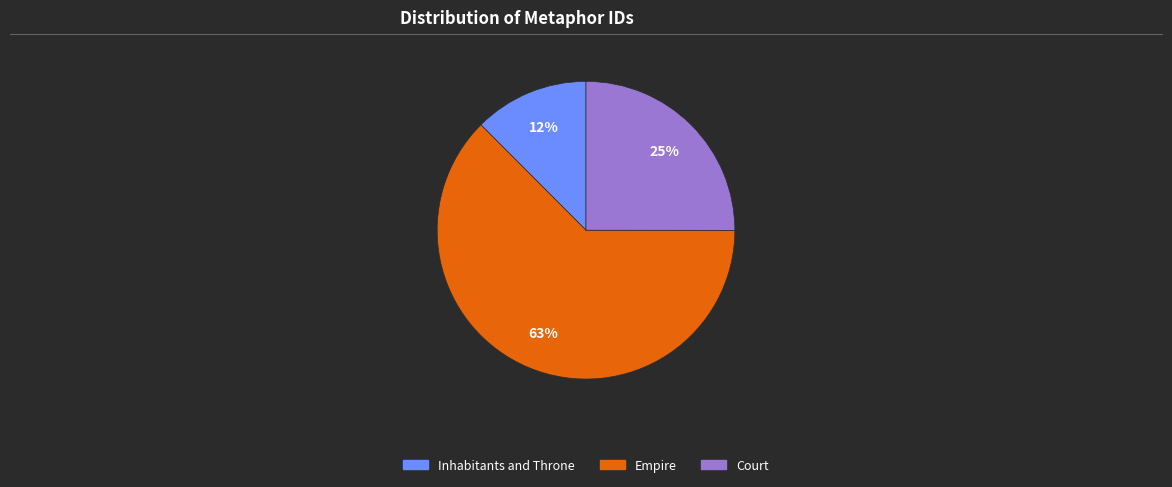

Is there any slice that represents more than half of the pie?

Yes